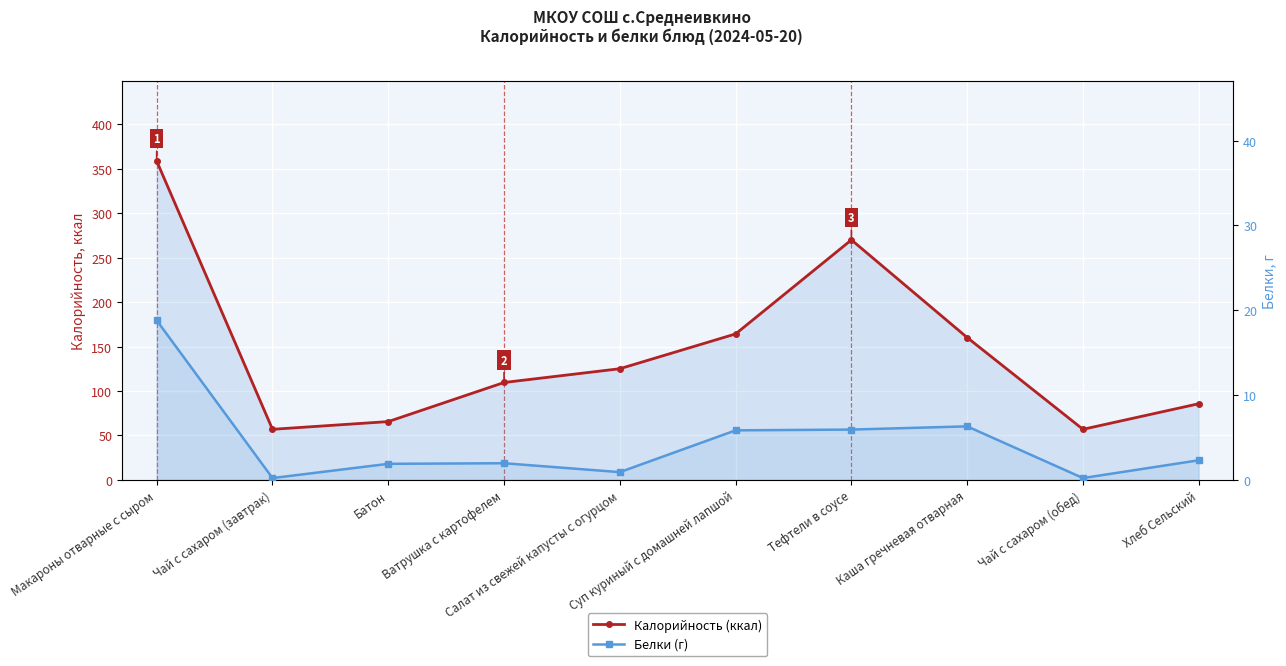

List the labels in order of Белки (г) value, smallest first.

Чай с сахаром (завтрак), Чай с сахаром (обед), Салат из свежей капусты с огурцом, Батон, Ватрушка с картофелем, Хлеб Сельский, Суп куриный с домашней лапшой, Тефтели в соусе, Каша гречневая отварная, Макароны отварные с сыром